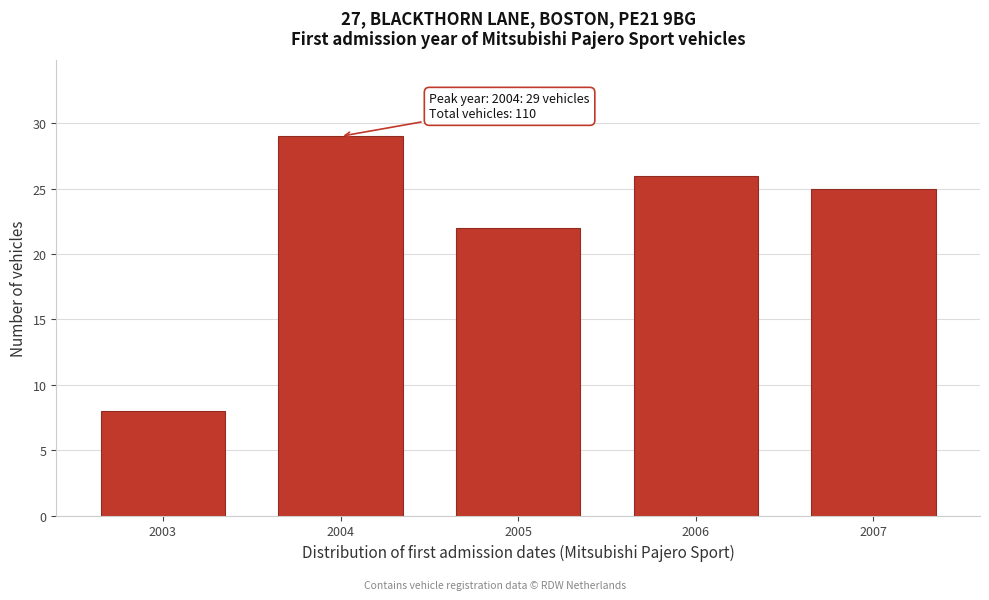

Reading left to right, what are all the values shown in this chart?

8	29	22	26	25